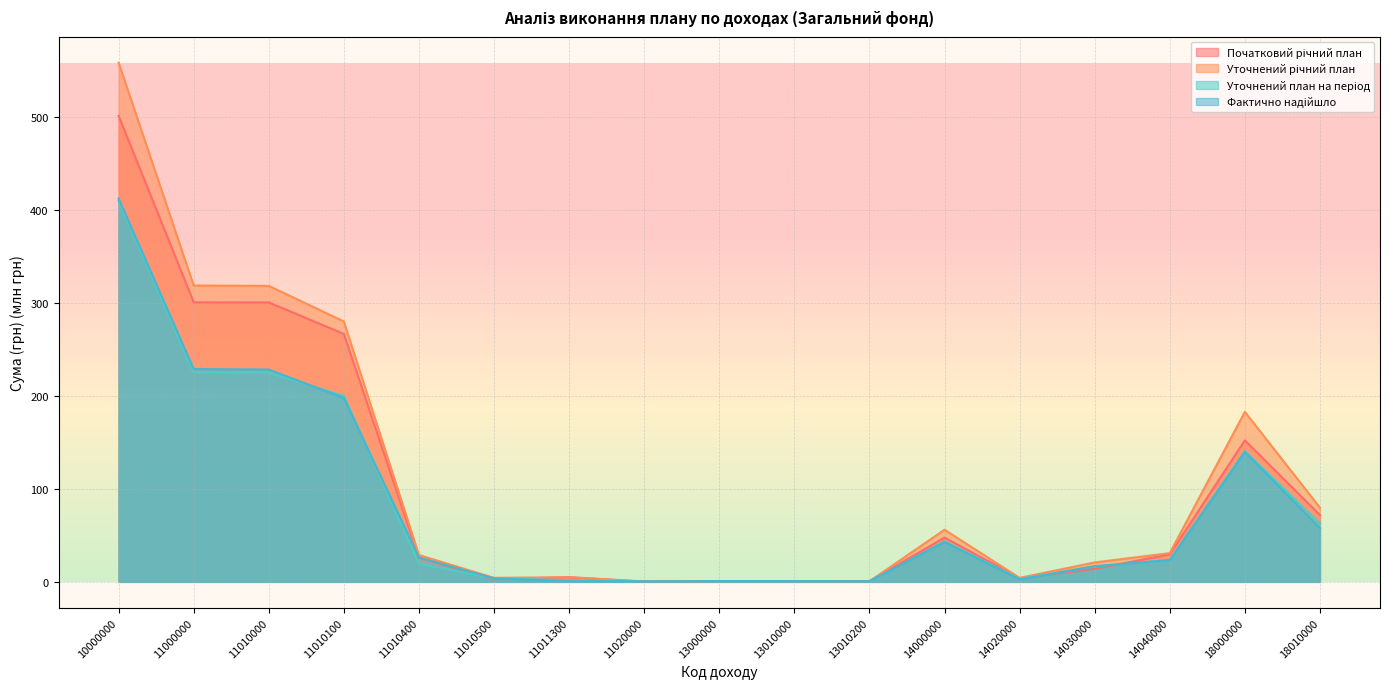

How many values in the Уточнений план на період series are below 19?

8